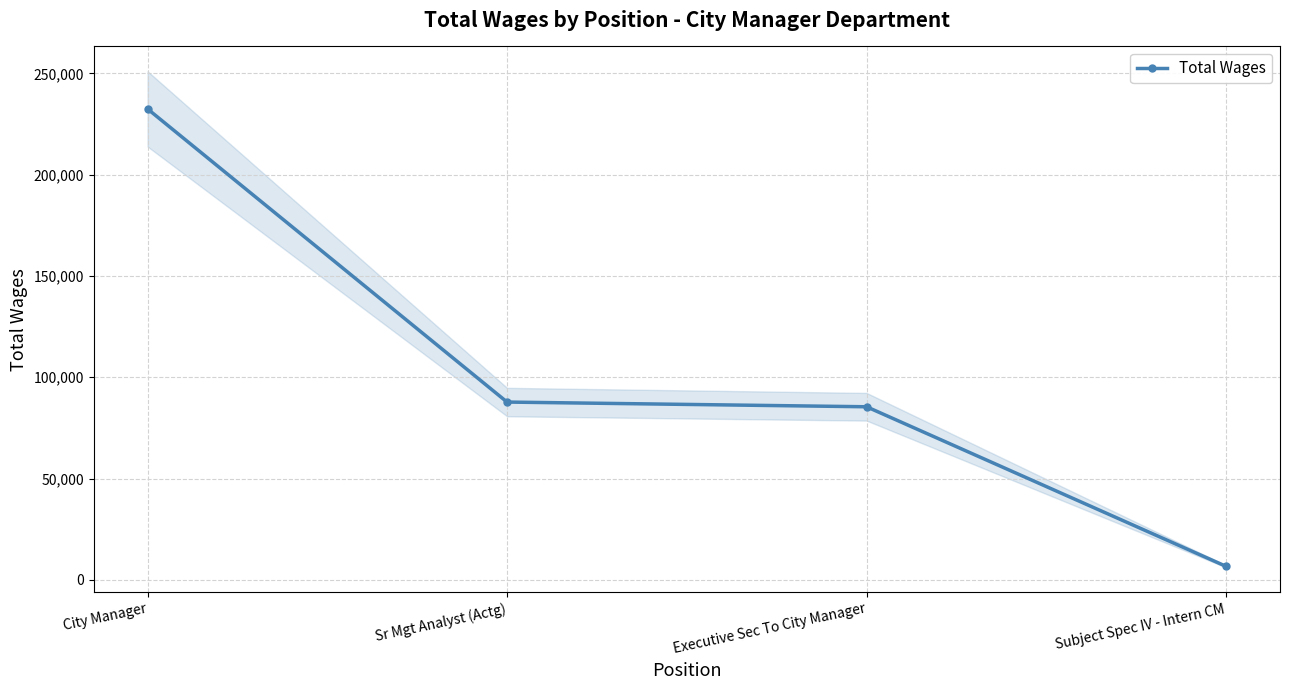

What is the label of the 3rd point from the left?

Executive Sec To City Manager